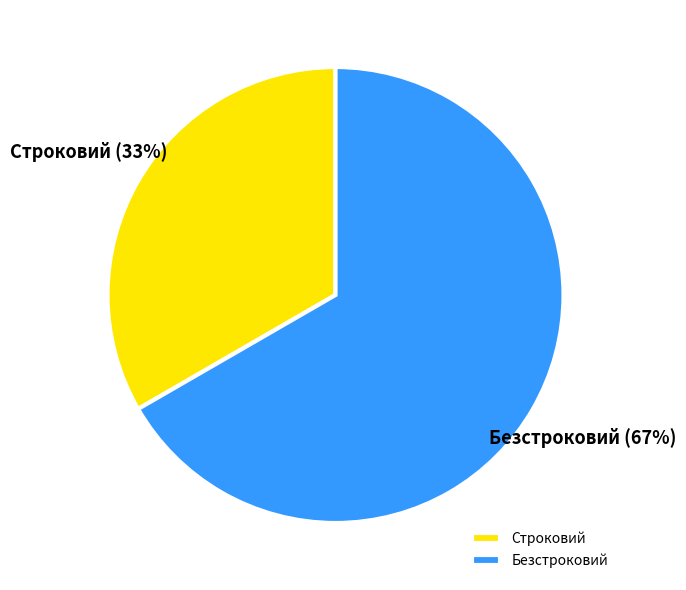

To the nearest percent, what is the combined percentage of Безстроковий and Строковий?

100%